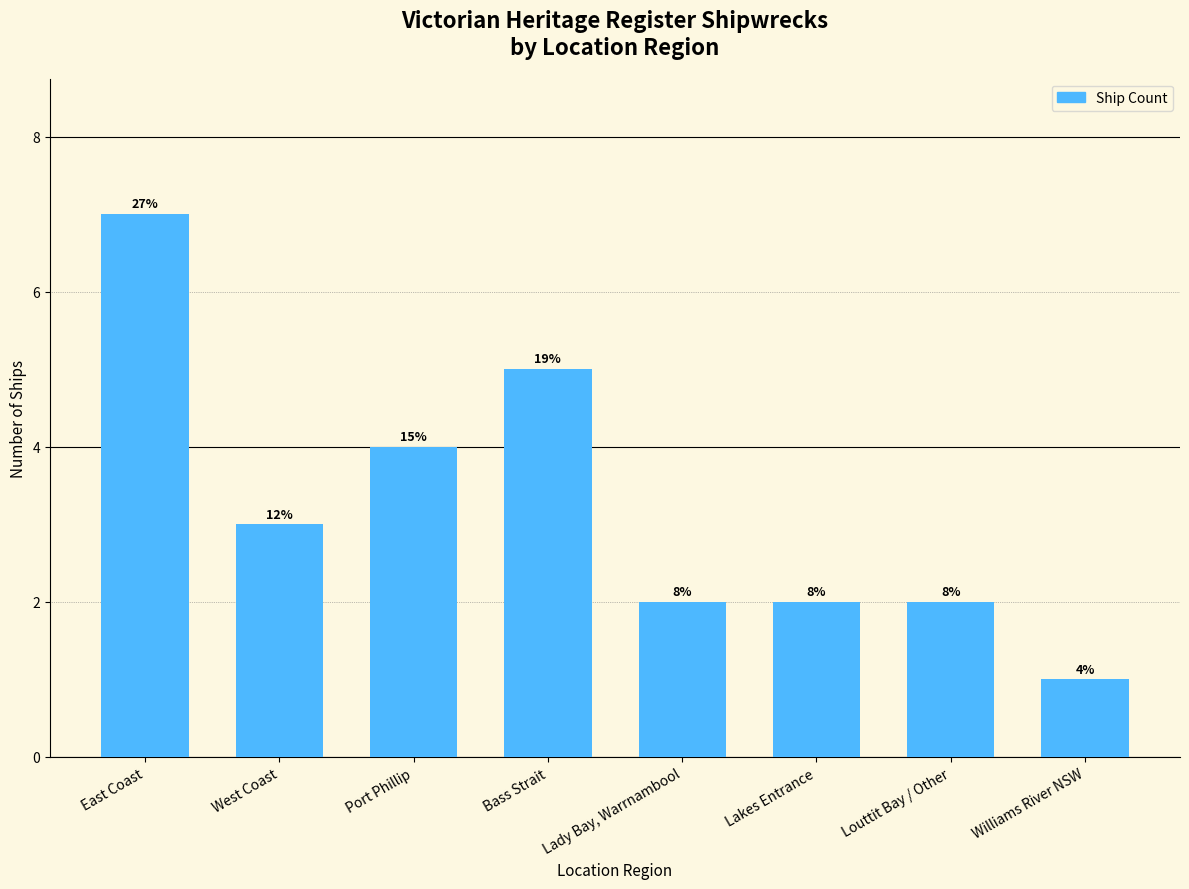

What is the approximate value at Bass Strait?

5